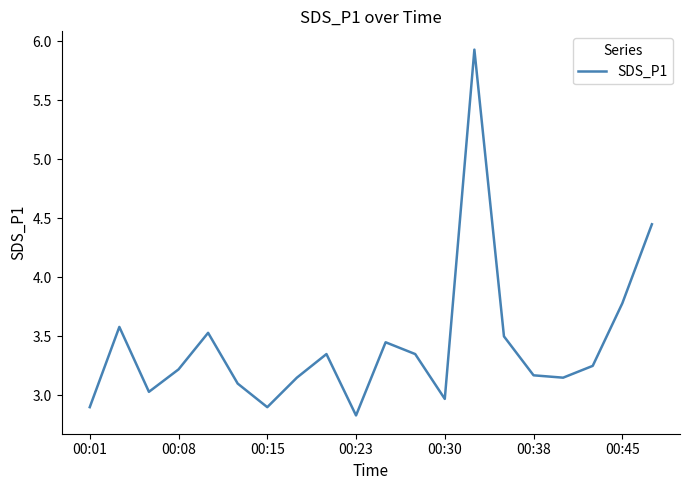

What is the maximum value shown in the chart?

5.9